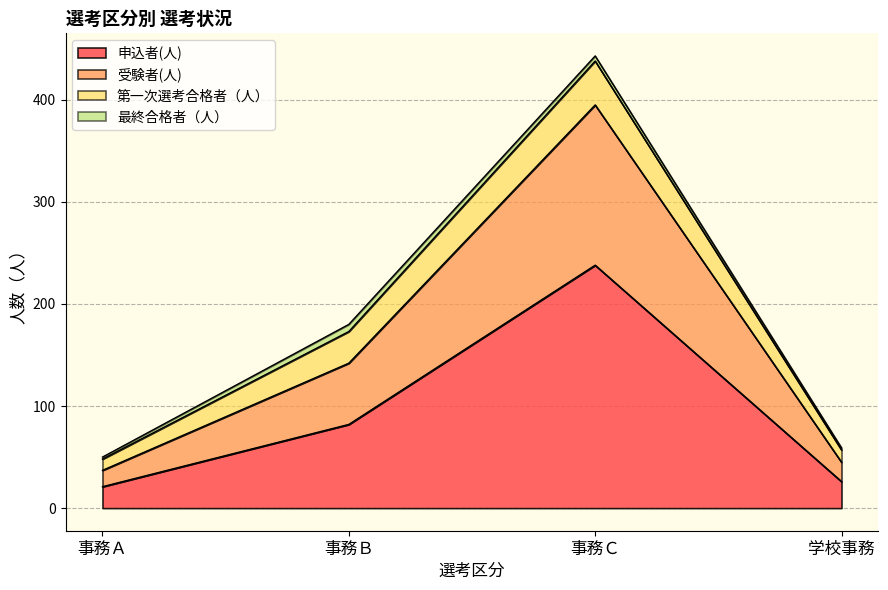

At which label is 申込者(人) closest to 129?

事務Ｂ